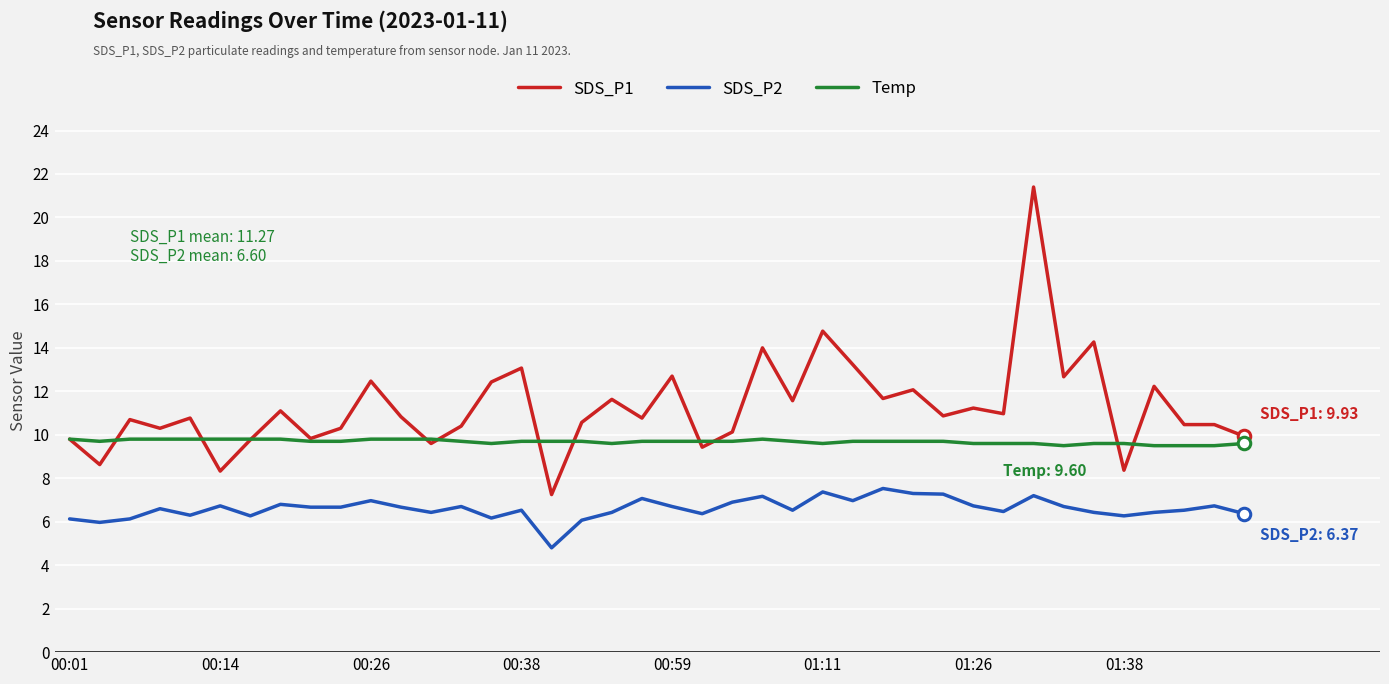

List the series in order of their overall mean, lowest first.

SDS_P2, Temp, SDS_P1